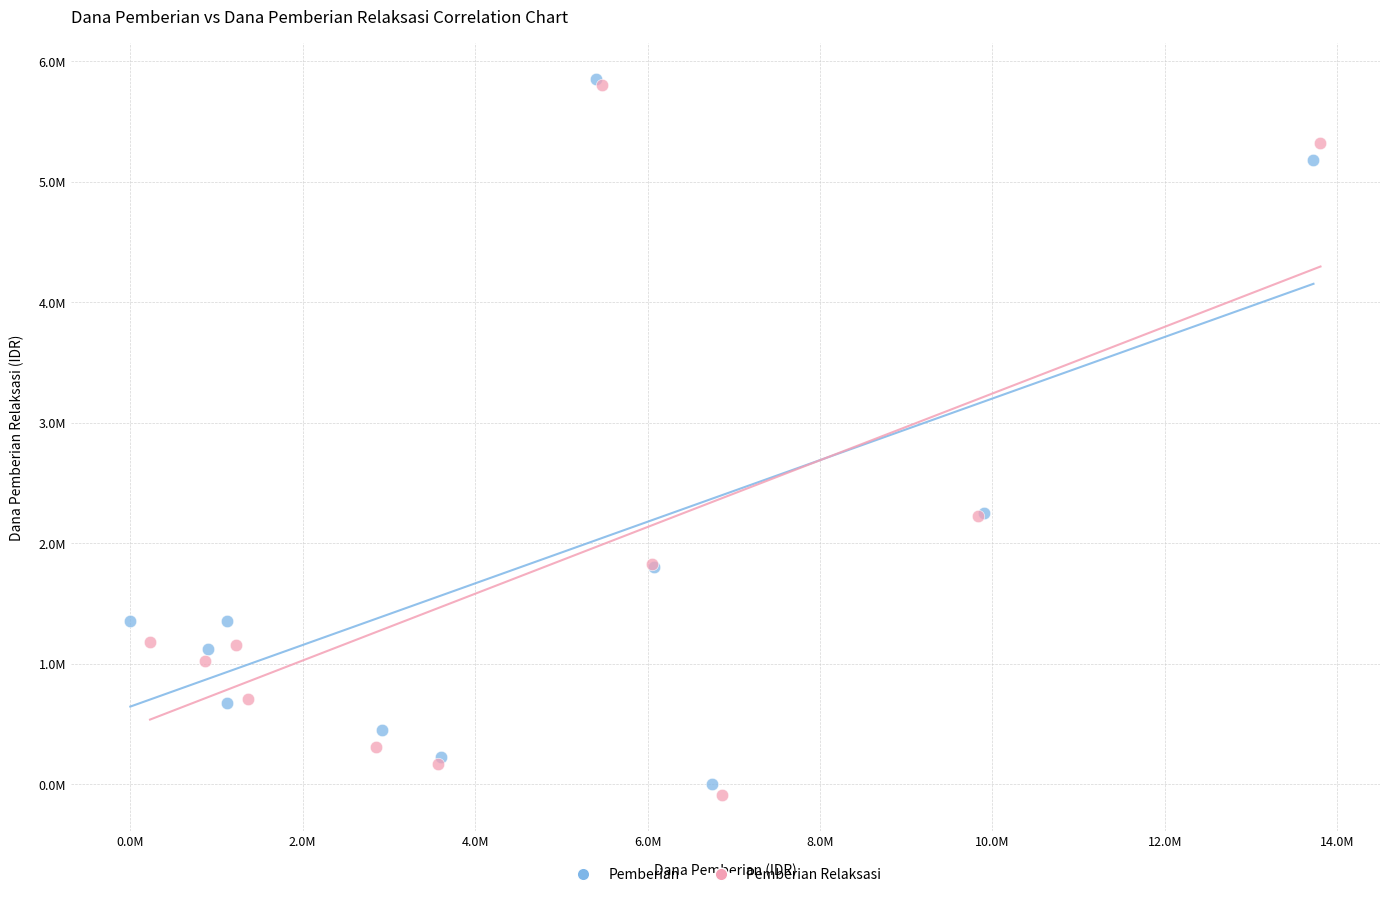

What are all the series names shown in the legend?

Pemberian, Pemberian Relaksasi